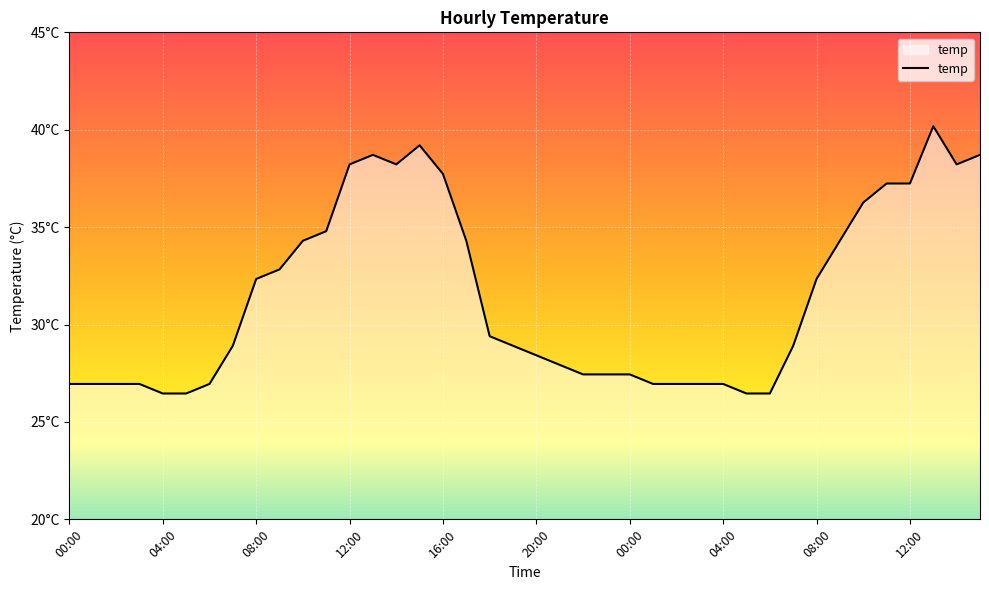

At which label is the value closest to 33?

09:00